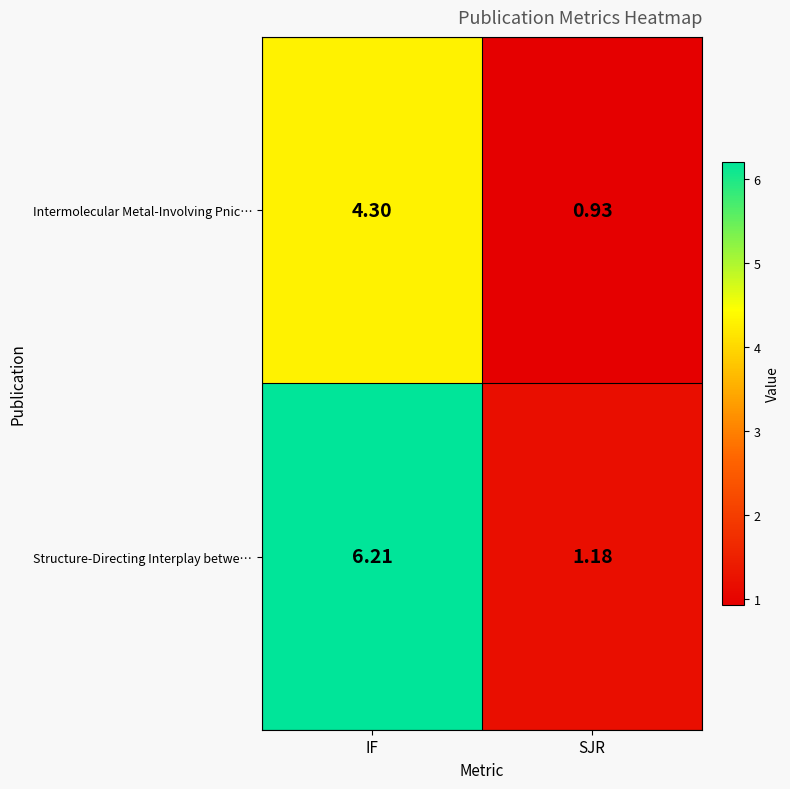

List the series in order of their peak value, highest first.

Structure-Directing Interplay betwe…, Intermolecular Metal-Involving Pnic…